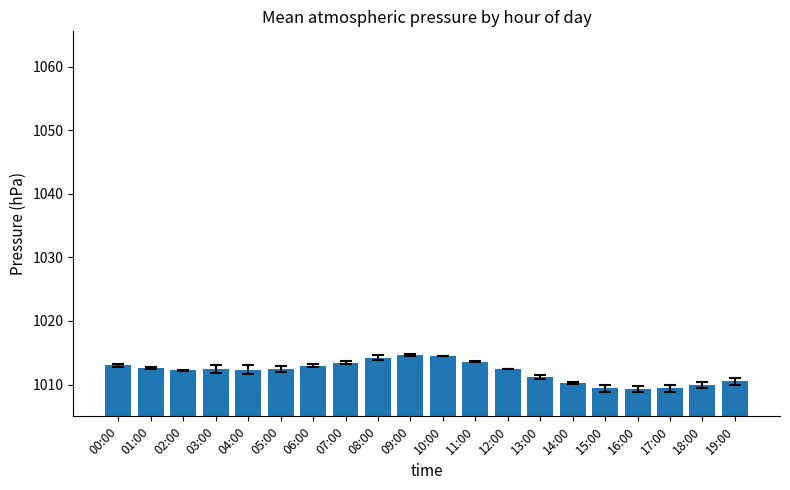

What is the difference between the second highest and minimum values?

5.2